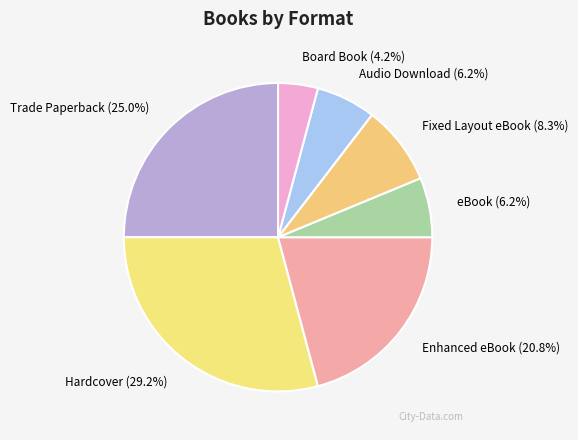

What is the largest slice in the pie chart?

Hardcover